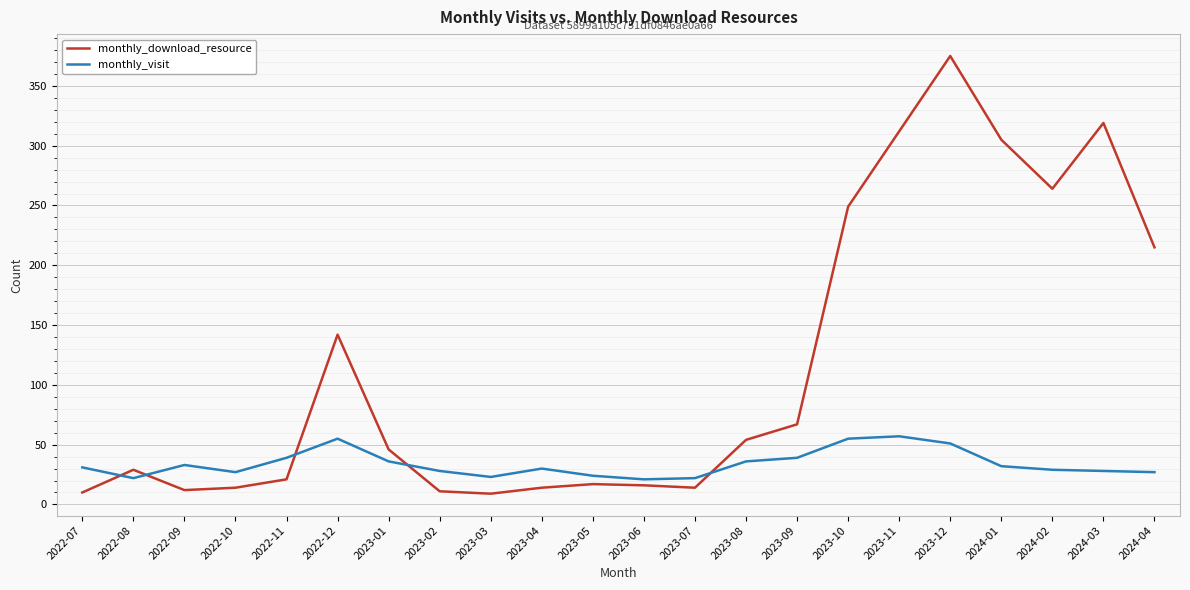

What is the smallest value displayed?

9